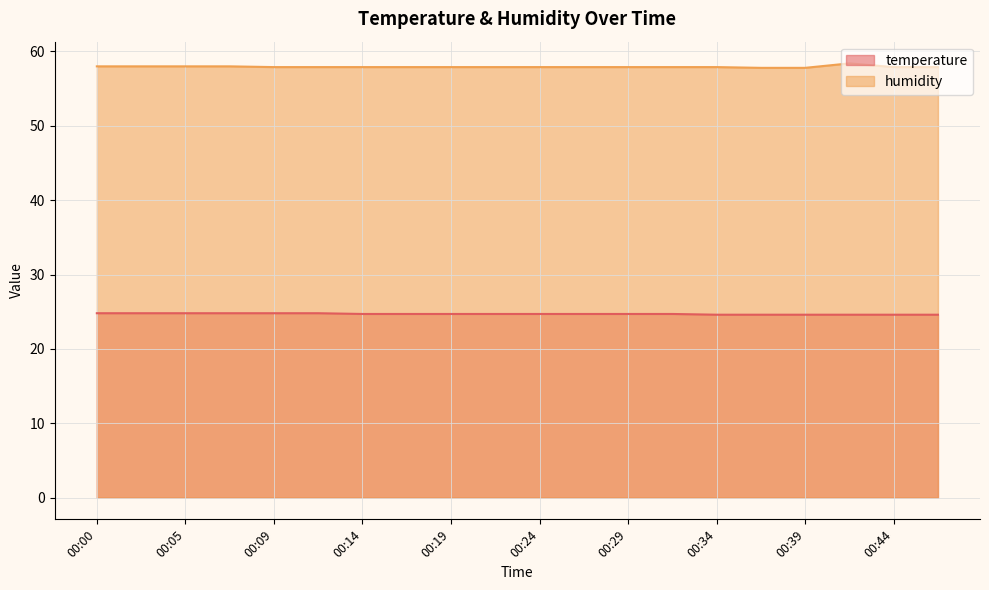

What is the difference between the maximum and second lowest values in the humidity series?

0.6